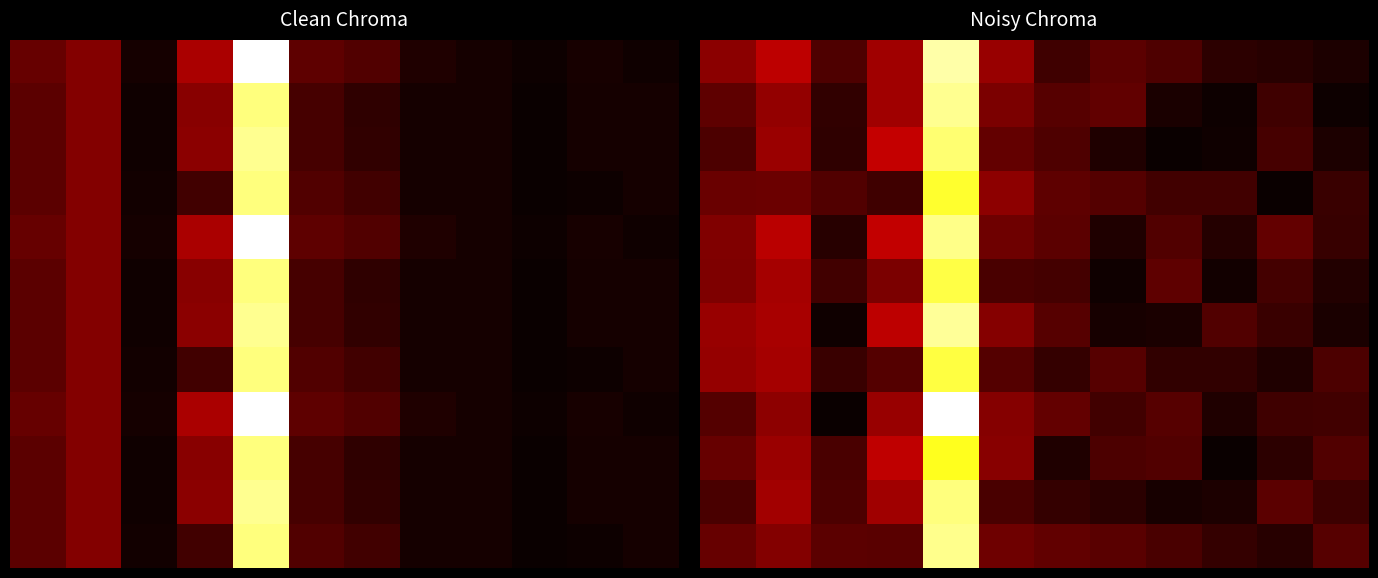

Which category has the highest value across all series?

4